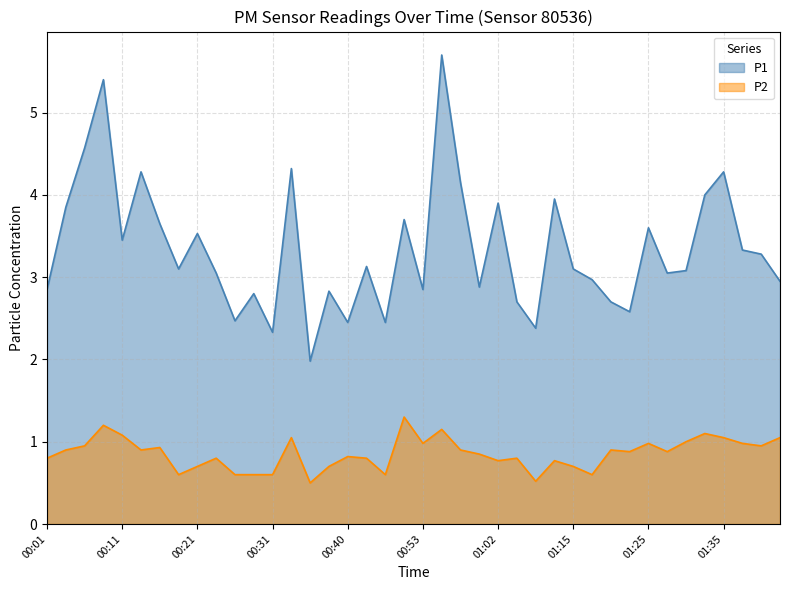

What is the difference between the second highest and second lowest values in the P1 series?

3.1